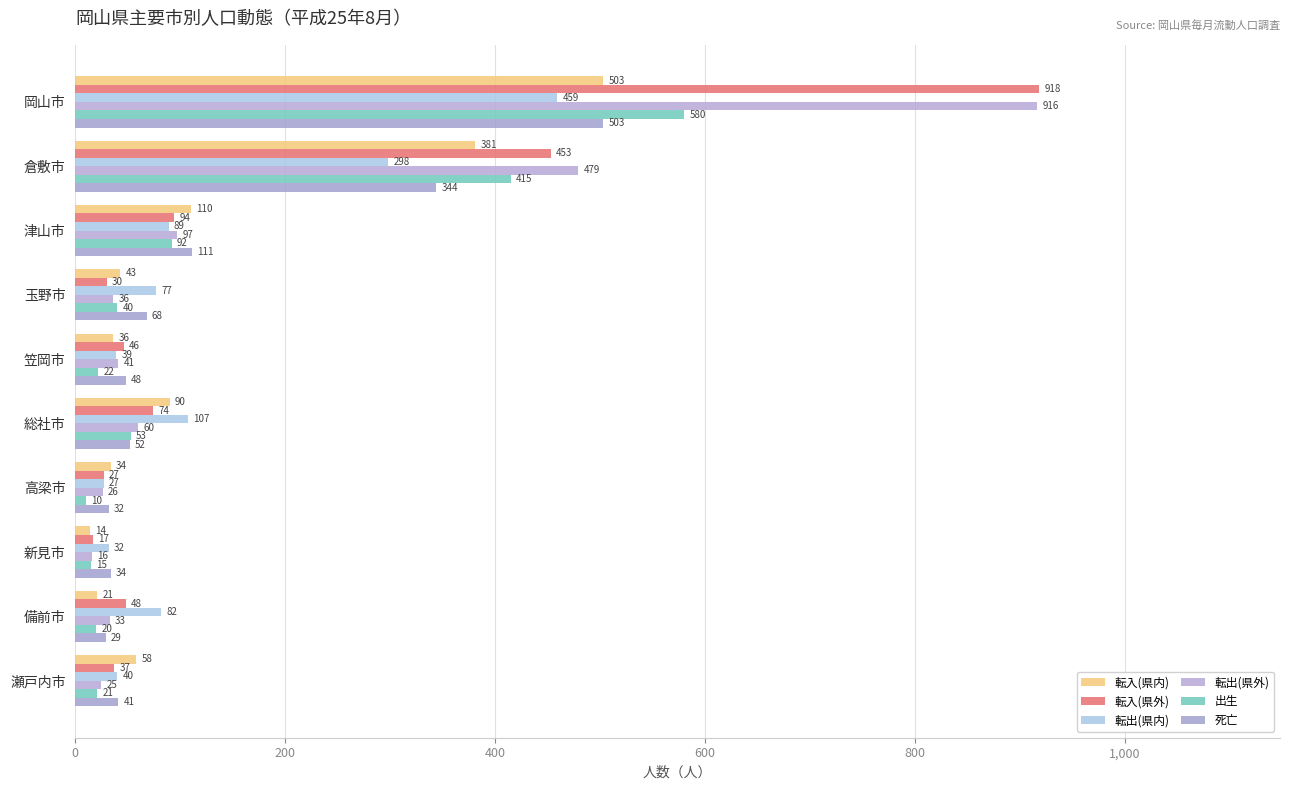

What is the sum of all 死亡 values?

1262